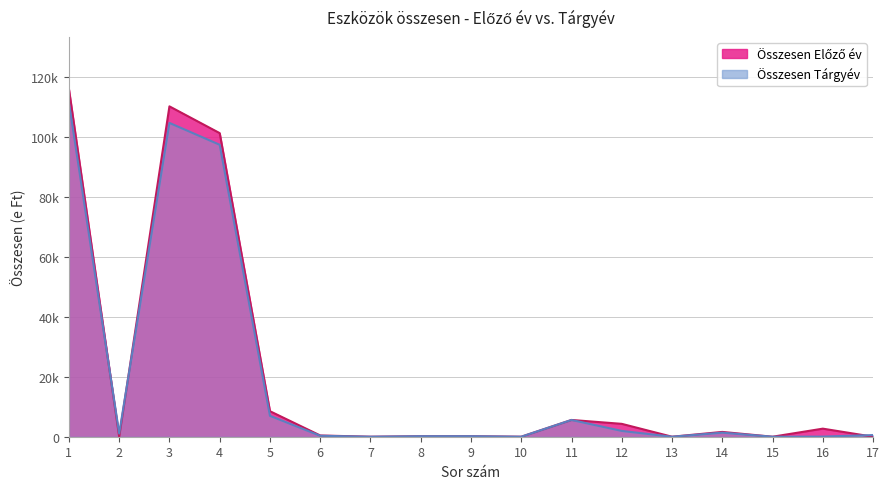

What is the sum of the Összesen Tárgyév values at 7 and 3?

104758